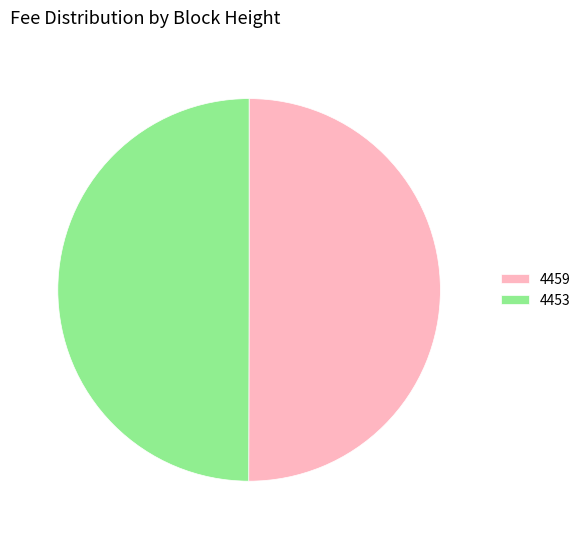

Approximately how many times larger is the value at 4453 compared to 4459?

1.0